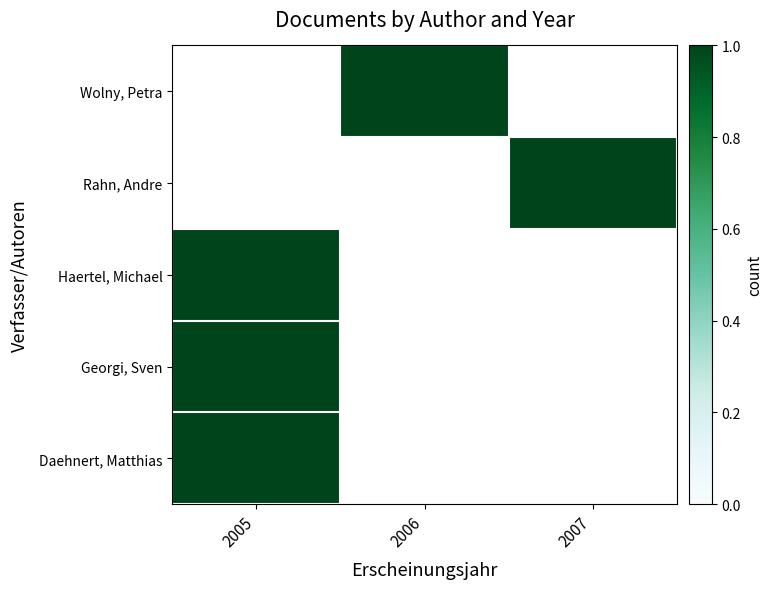

Rank the series by their average value, from highest to lowest.

Wolny, Petra, Rahn, Andre, Haertel, Michael, Georgi, Sven, Daehnert, Matthias